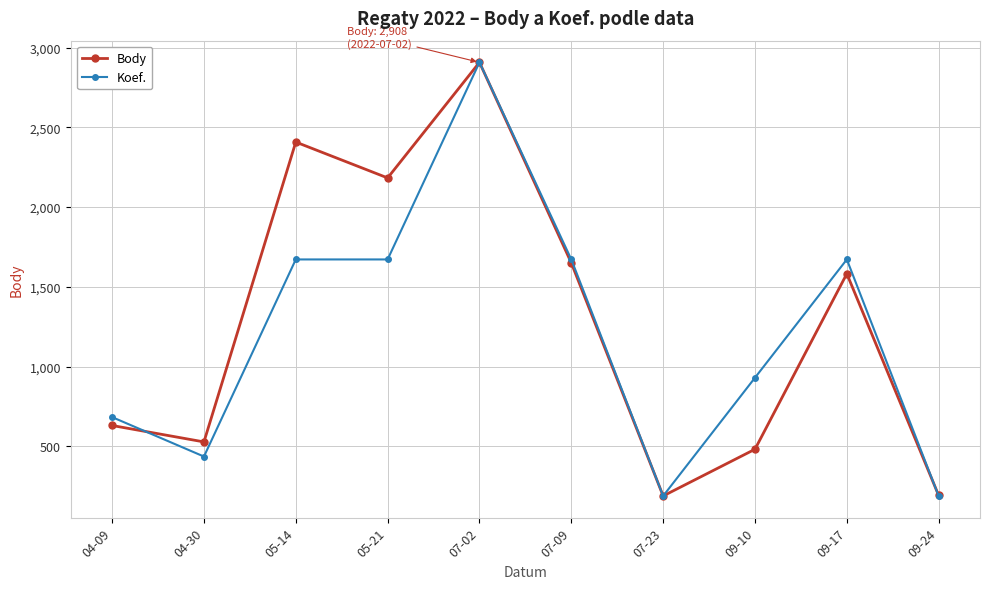

At 05-21, list the series in order from largest to smallest.

Body, Koef.